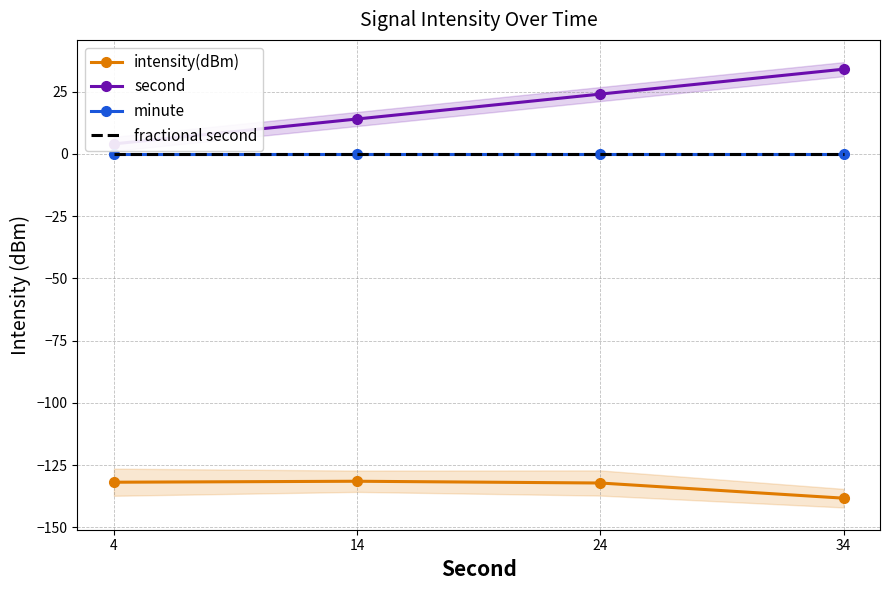

Which has a higher value, 34 or 14?

14